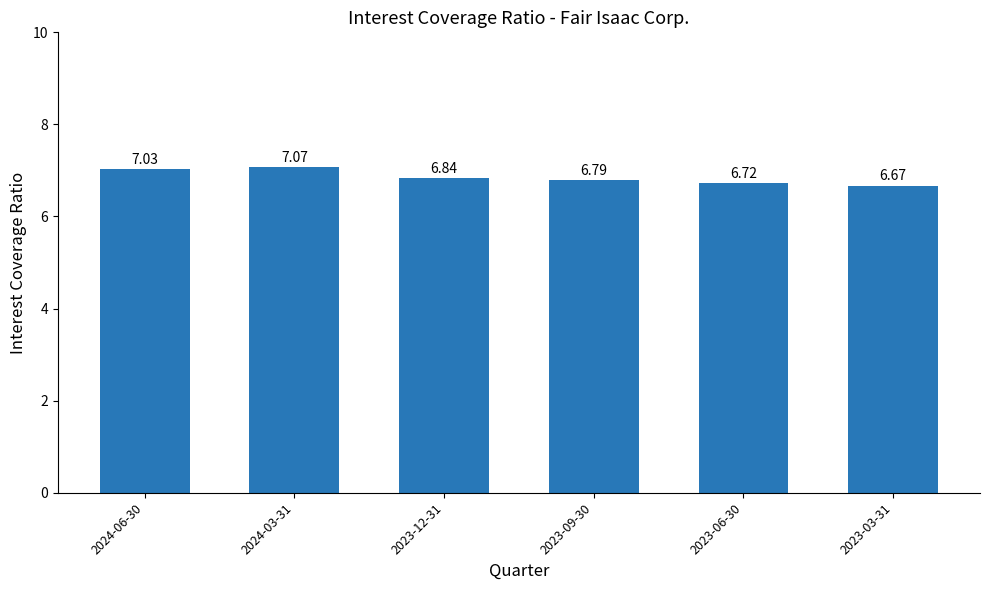

Does the chart contain stacked bars?

No